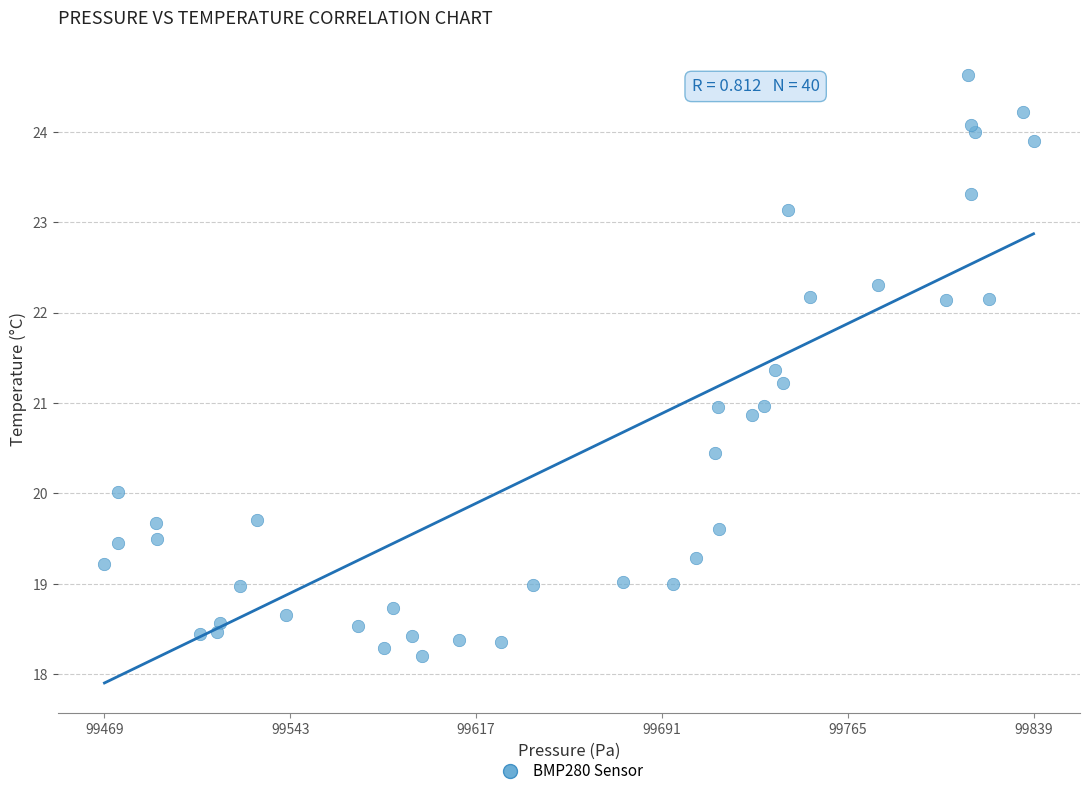

What is the range of Y values (max minus min)?

6.4